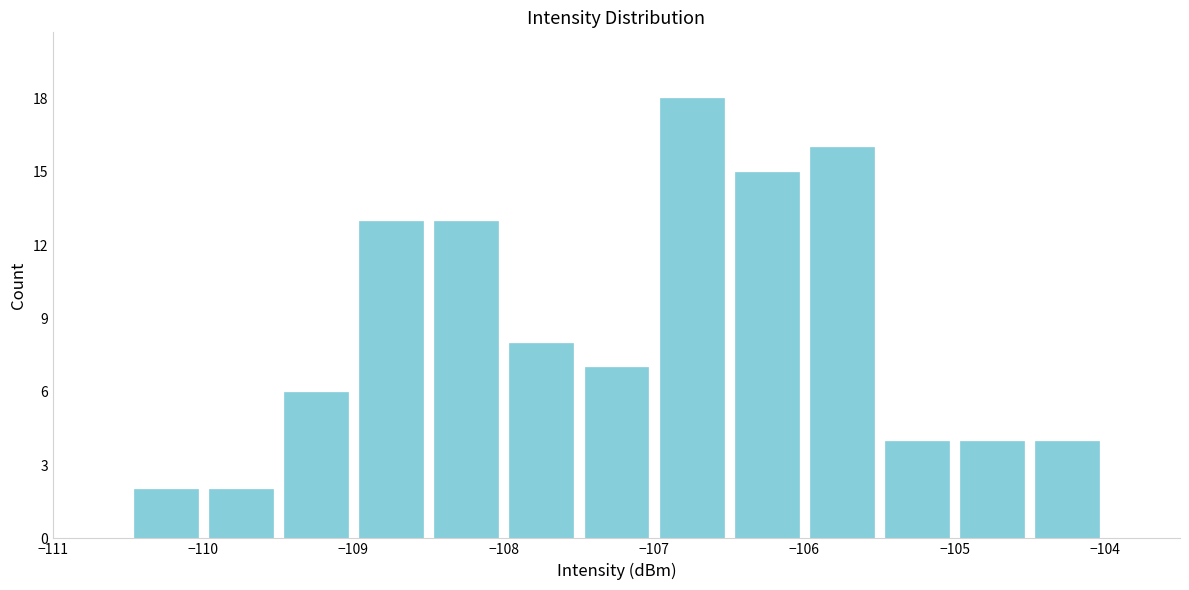

Reading left to right, transcribe this chart: for each bar, give the range it covers on the x-axis and its height. The values are not printed on the chart, so give them approximately, as read against the axis.

-110.5 to -110.0: 2
-110.0 to -109.5: 2
-109.5 to -109.0: 6
-109.0 to -108.5: 13
-108.5 to -108.0: 13
-108.0 to -107.5: 8
-107.5 to -107.0: 7
-107.0 to -106.5: 18
-106.5 to -106.0: 15
-106.0 to -105.5: 16
-105.5 to -105.0: 4
-105.0 to -104.5: 4
-104.5 to -104.0: 4